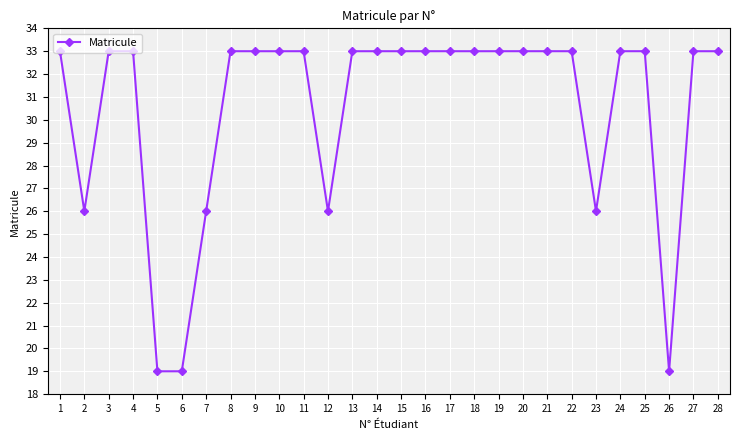

Reading right to left, extract all data points from this chart.

28=33.0	27=33.0	26=19.0	25=33.0	24=33.0	23=26.0	22=33.0	21=33.0	20=33.0	19=33.0	18=33.0	17=33.0	16=33.0	15=33.0	14=33.0	13=33.0	12=26.0	11=33.0	10=33.0	9=33.0	8=33.0	7=26.0	6=19.0	5=19.0	4=33.0	3=33.0	2=26.0	1=33.0